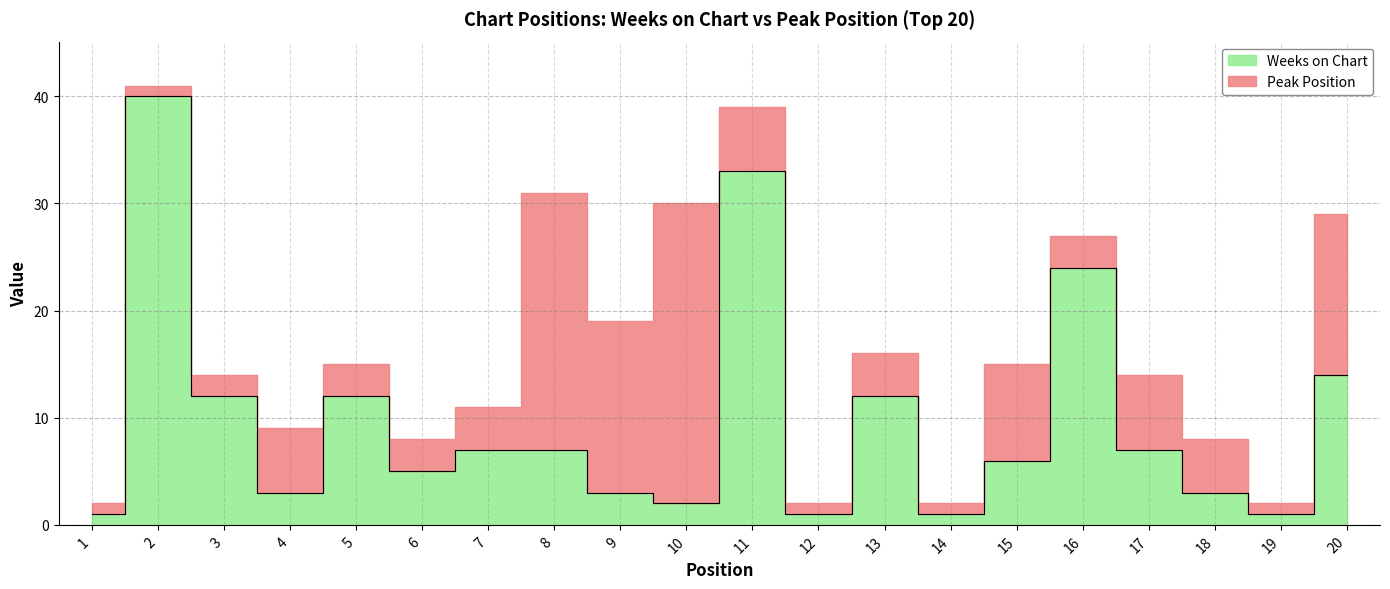

What is the difference between the maximum and minimum values?

39